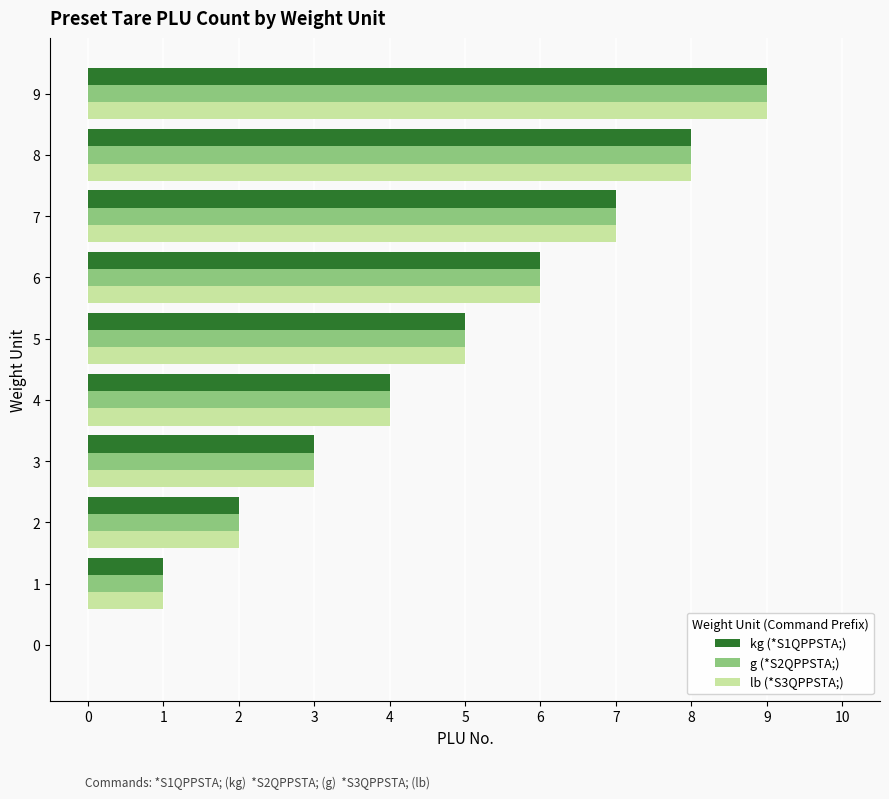

The value of g (*S2QPPSTA;) at 8 is 4. True or false?

False